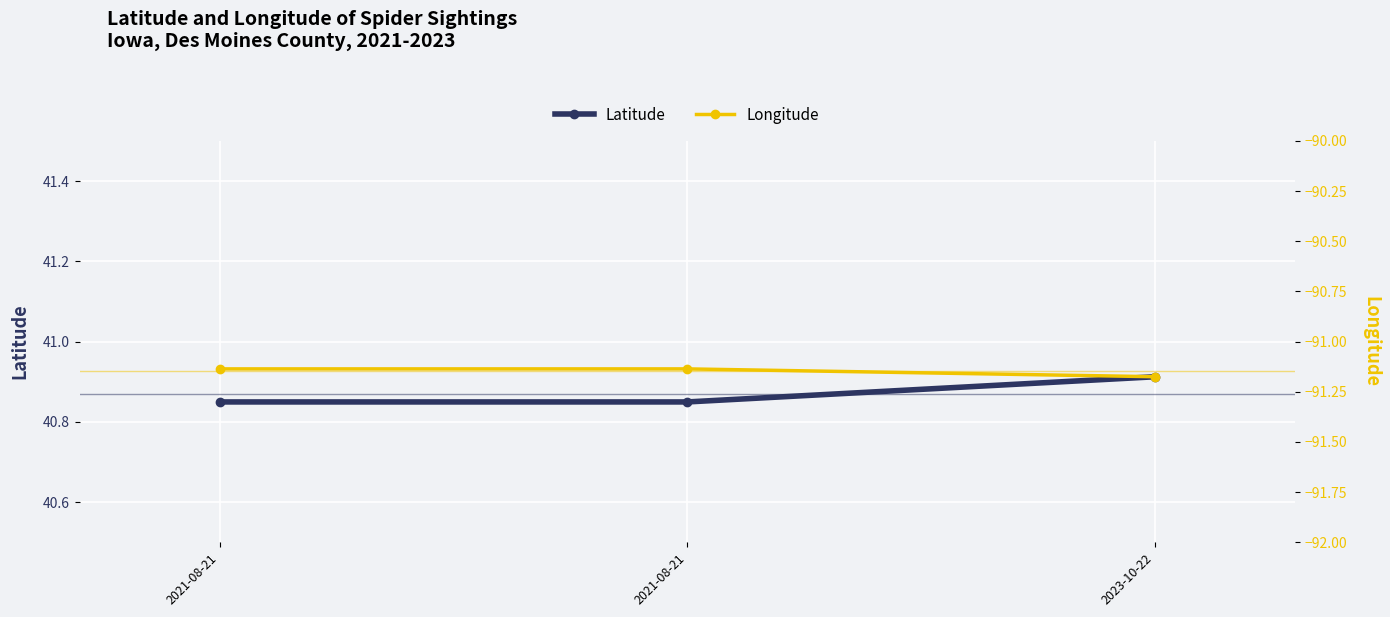

Does the chart display data point markers on the line(s)?

Yes